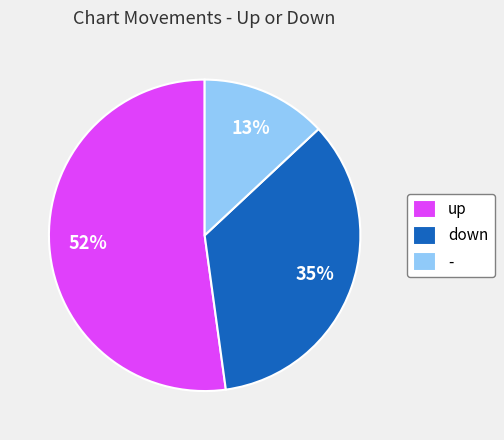

To the nearest percent, what is the difference between the - and up slice percentages?

39%